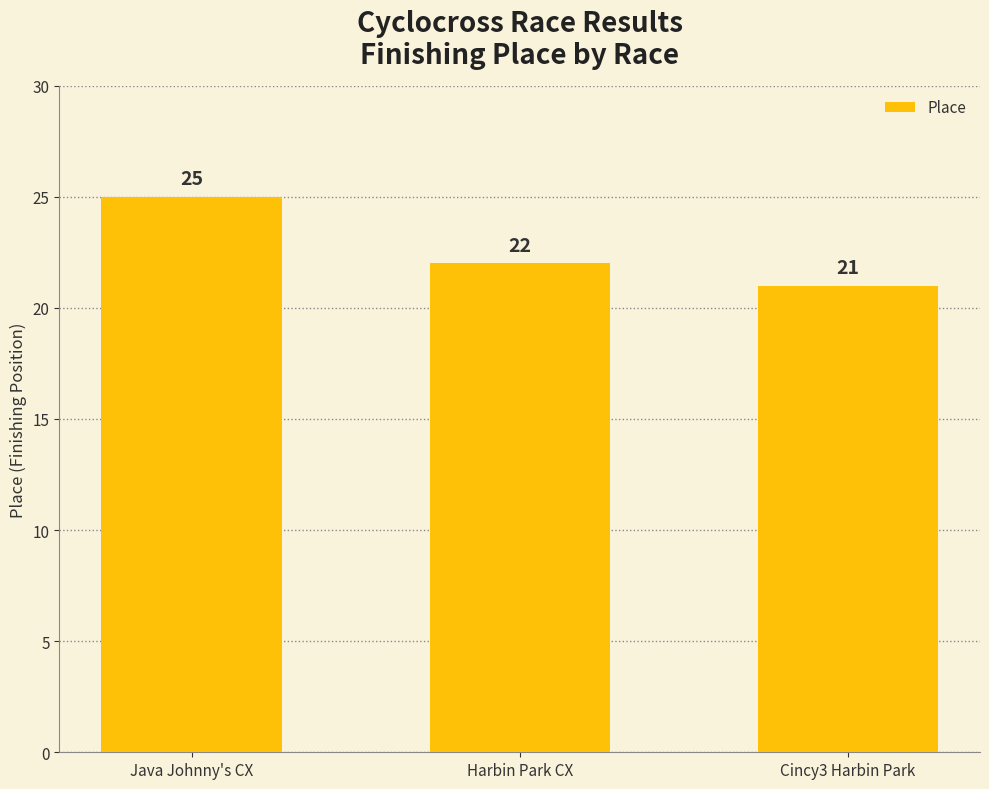

What is the smallest value displayed?

21